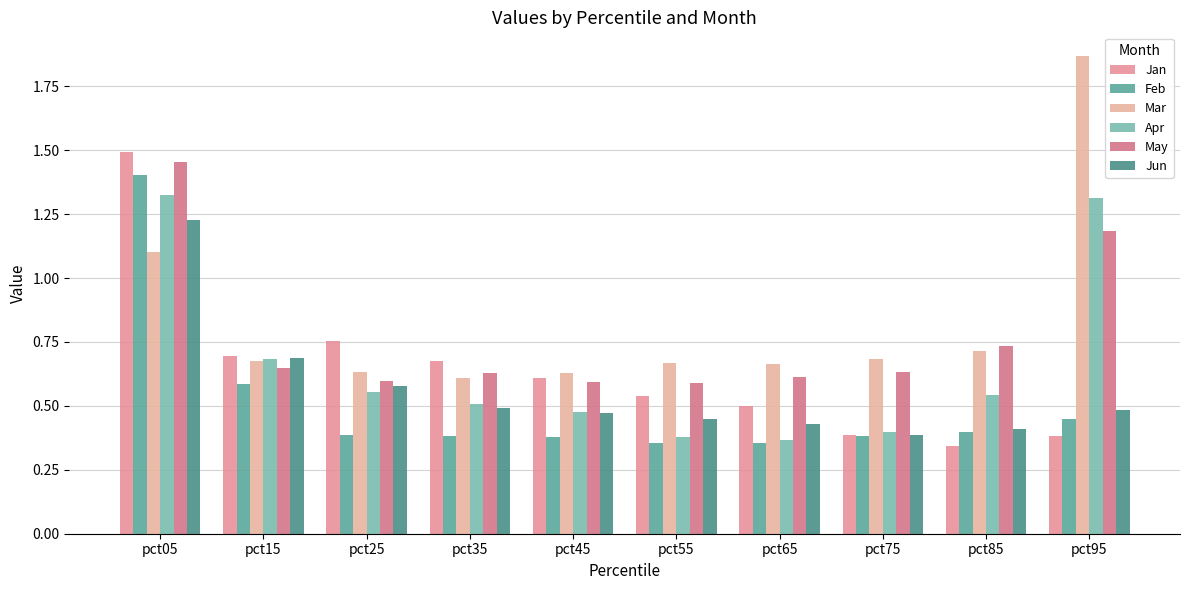

What is the maximum value for Jun?

1.2